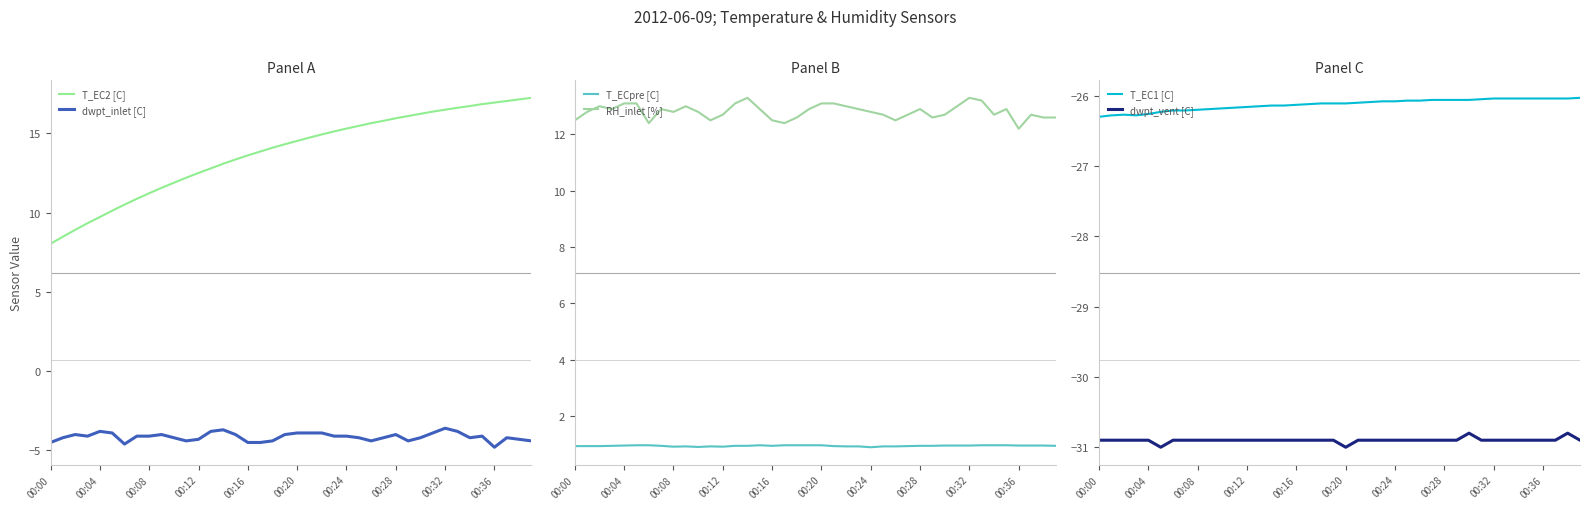

True or false: T_EC2 [C] and dwpt_inlet [C] cross at least once.

False